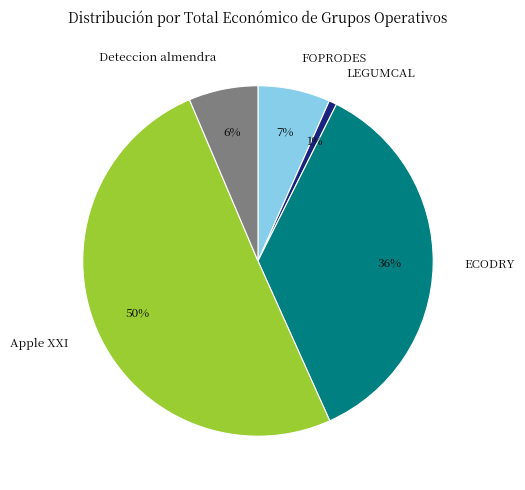

Is LEGUMCAL the majority of the pie?

No